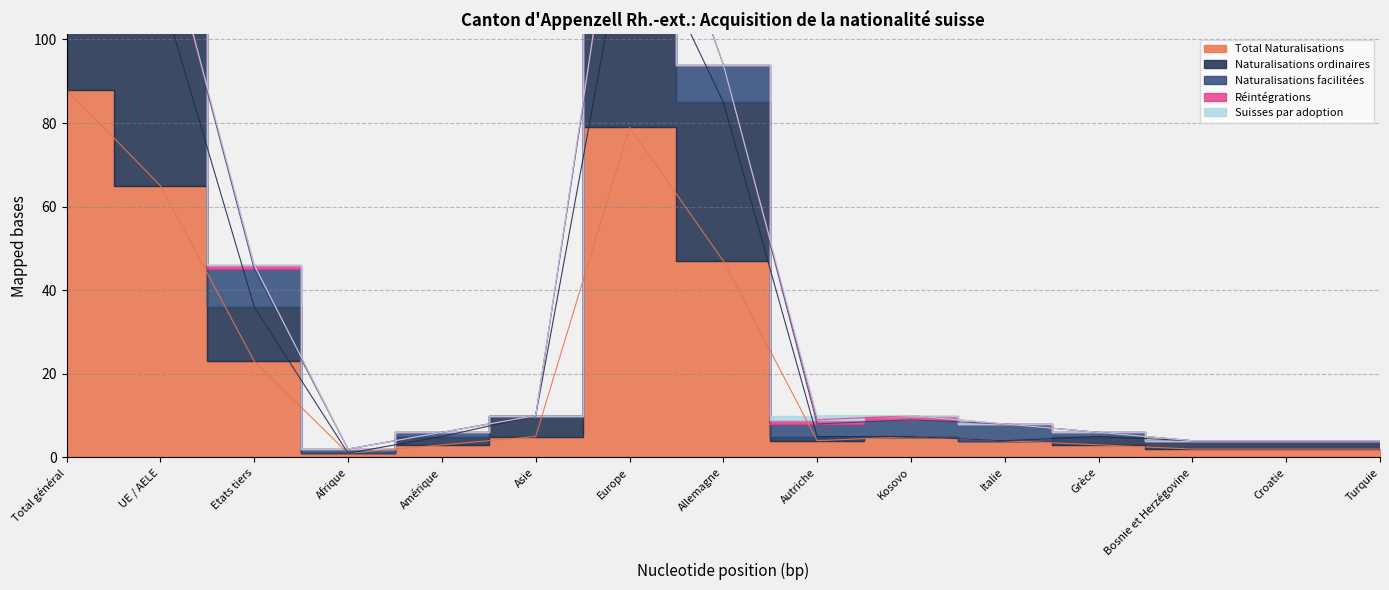

The Réintégrations series shows 0 at Croatie. True or false?

False